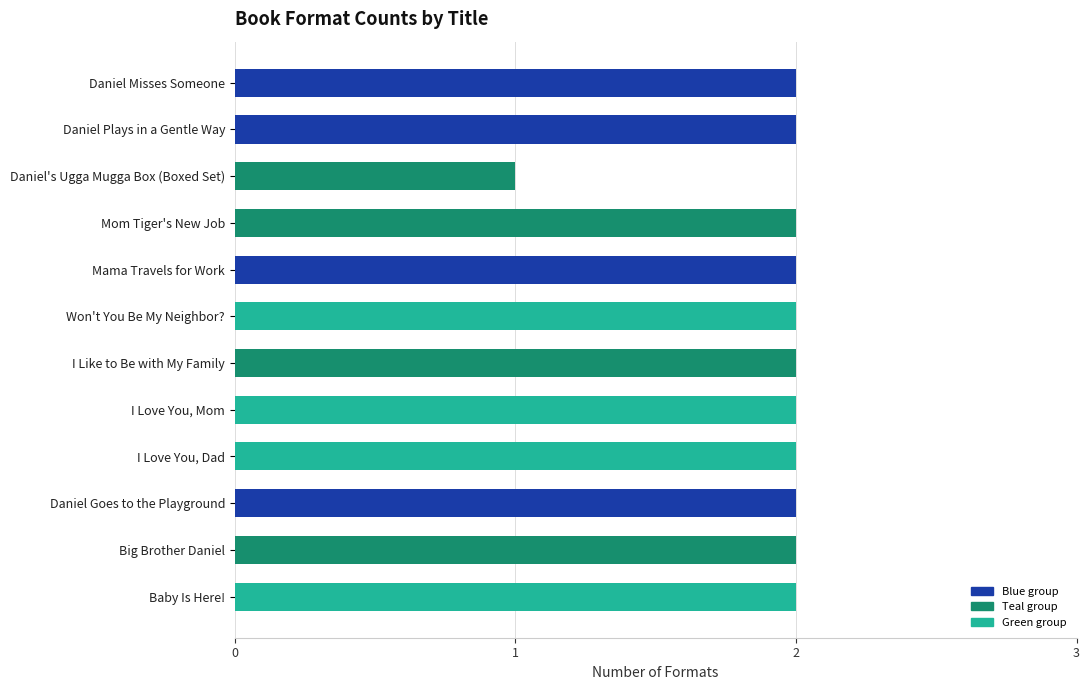

What is the value of the 7th bar from the top?

2